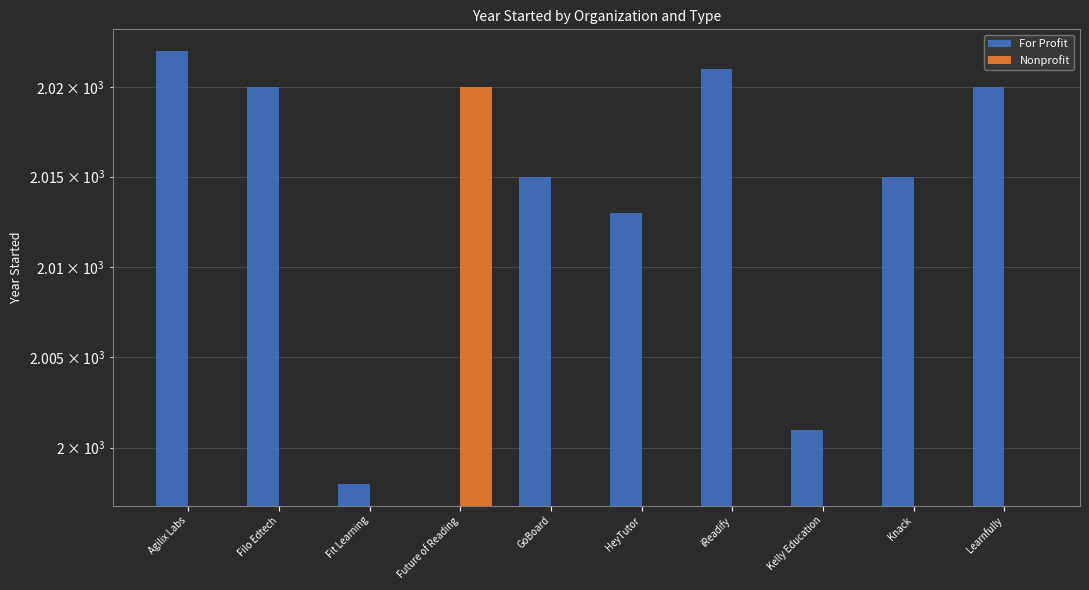

What is the label of the 2nd bar from the left?

Filo Edtech